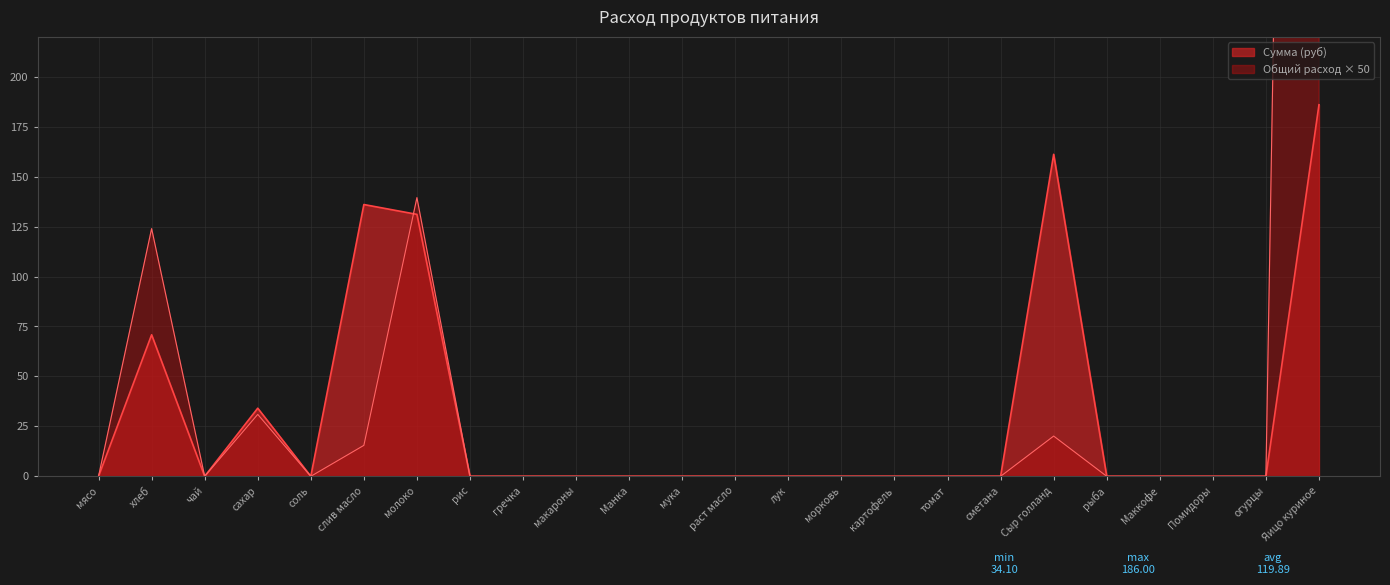

At which category does the chart reach its peak across all series?

Яицо куриное